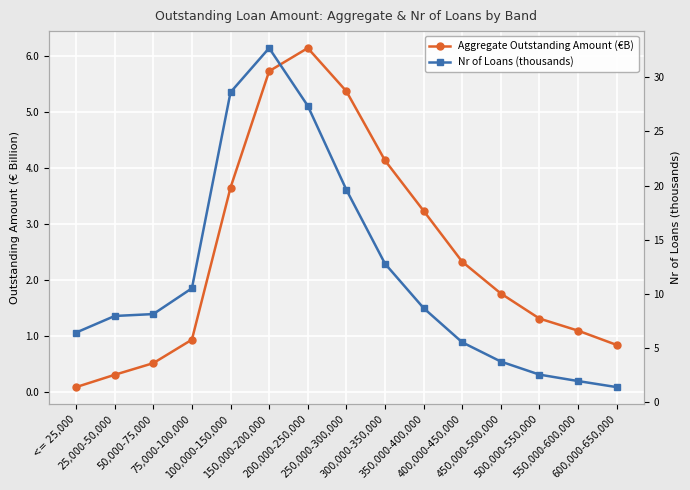

Is it true that Nr of Loans (thousands) equals 8.7 at 350,000-400,000?

True